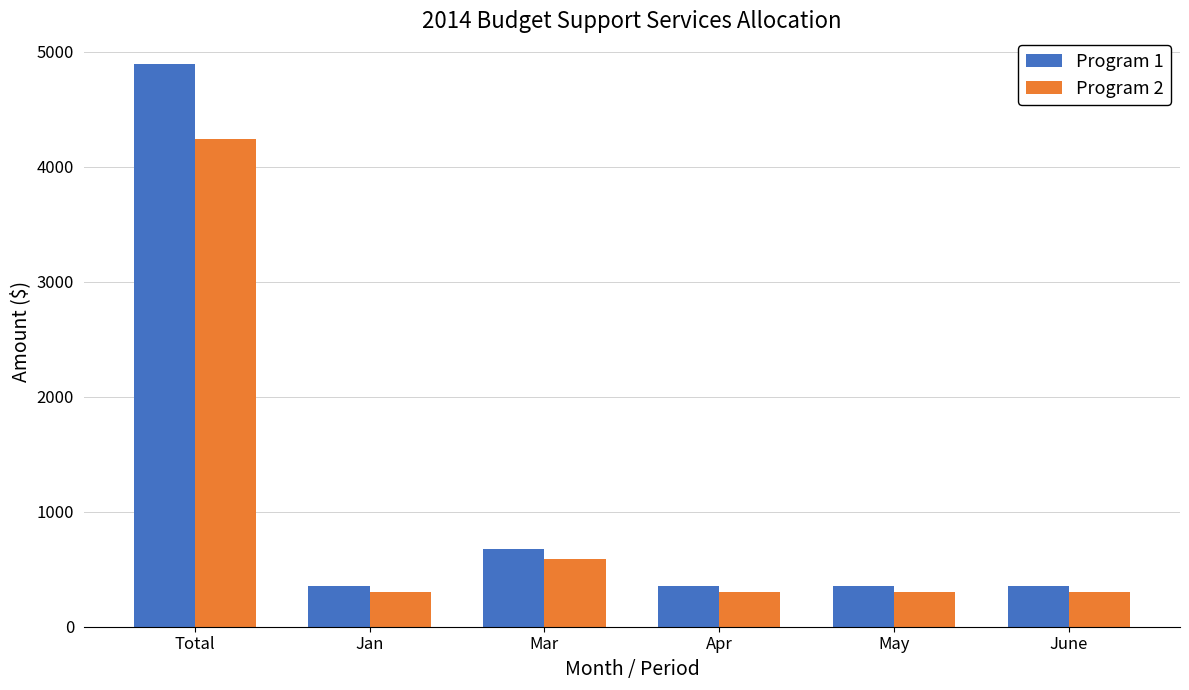

At Mar, list the series in order from smallest to largest.

Program 2, Program 1